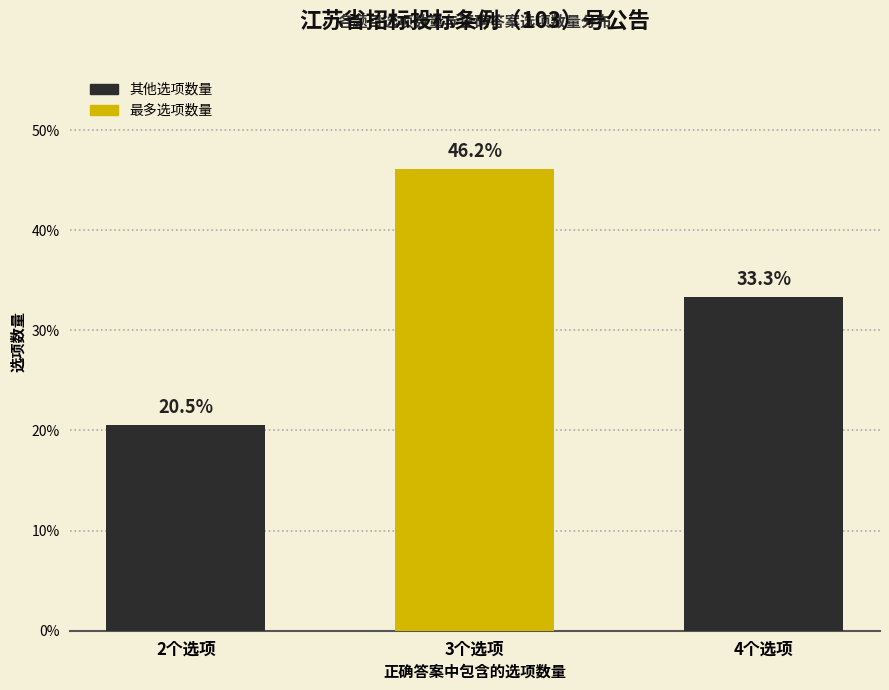

What is the label of the 2nd bar from the right?

3个选项